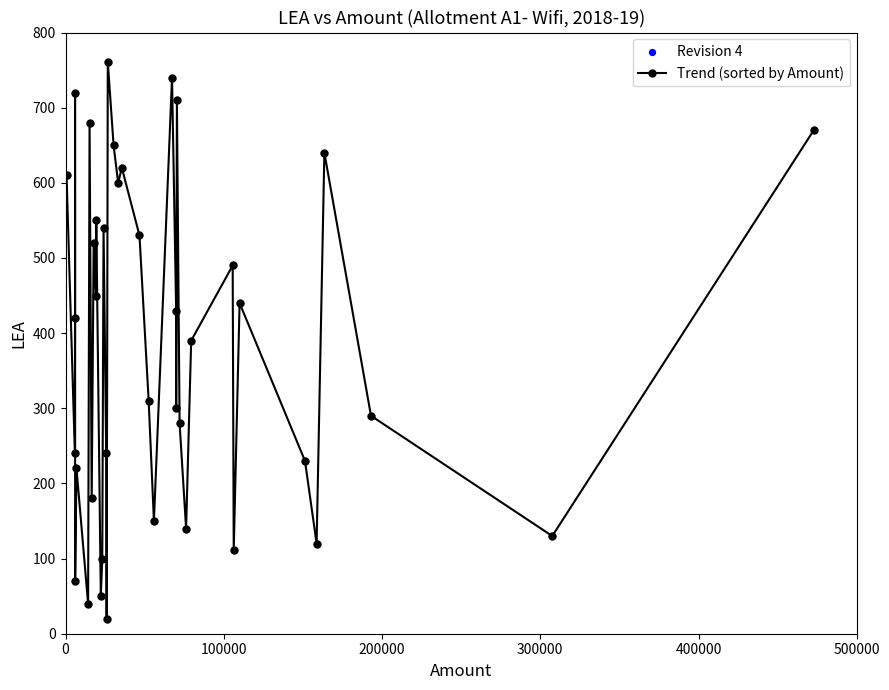

What is the value of the 1st point from the left?

610